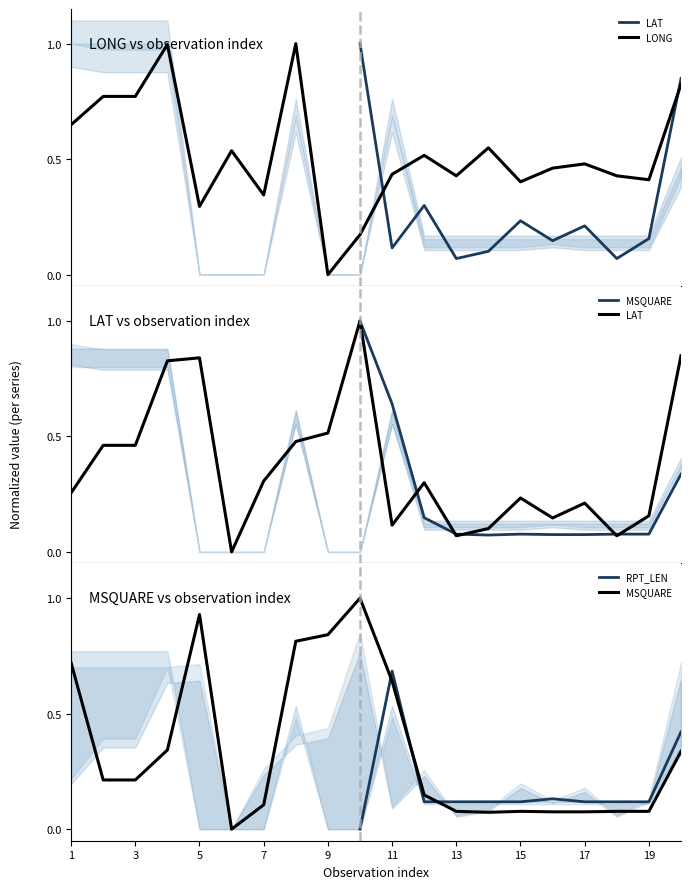

Between which two adjacent categories do LONG and LAT first intersect?

4 and 5